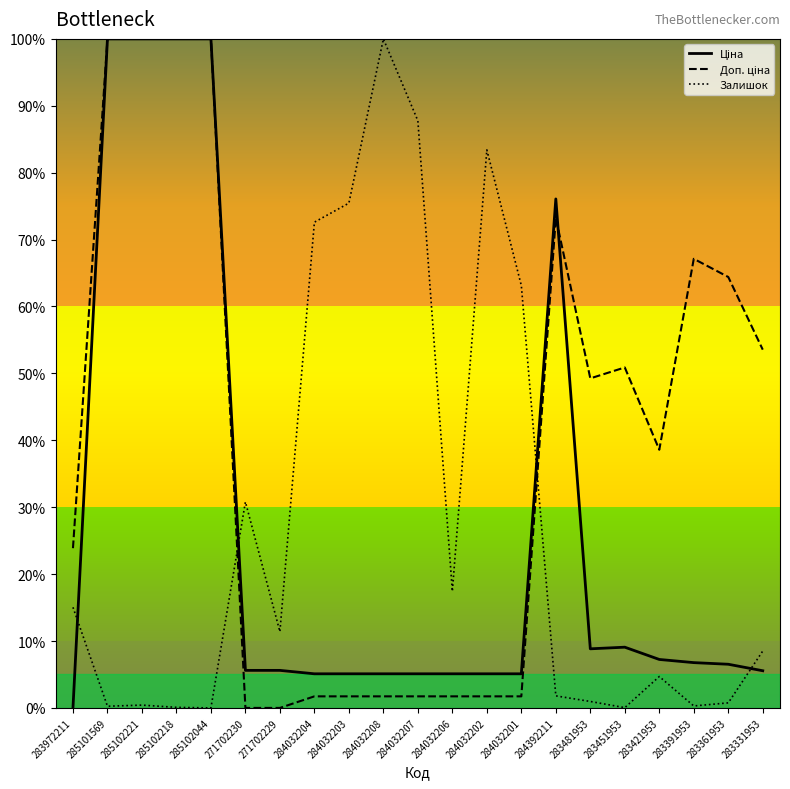

Reading left to right, transcribe all the data shown in this chart.

Ціна: 283972211=0.0	285101569=100.0	285102221=100.0	285102218=100.0	285102044=100.0	271702230=5.6	271702229=5.6	284032204=5.1	284032203=5.1	284032208=5.1	284032207=5.1	284032206=5.1	284032202=5.1	284032201=5.1	284392211=76.1	283481953=8.8	283451953=9.1	283421953=7.2	283391953=6.8	283361953=6.5	283331953=5.6
Доп. ціна: 283972211=23.9	285101569=100.0	285102221=100.0	285102218=100.0	285102044=100.0	271702230=0.0	271702229=0.0	284032204=1.7	284032203=1.7	284032208=1.7	284032207=1.7	284032206=1.7	284032202=1.7	284032201=1.7	284392211=73.3	283481953=49.3	283451953=50.9	283421953=38.6	283391953=67.1	283361953=64.4	283331953=53.5
Залишок: 283972211=15.0	285101569=0.3	285102221=0.4	285102218=0.1	285102044=0.0	271702230=30.8	271702229=11.4	284032204=72.6	284032203=75.5	284032208=100.0	284032207=87.8	284032206=17.4	284032202=83.4	284032201=63.1	284392211=1.8	283481953=1.0	283451953=0.0	283421953=4.7	283391953=0.3	283361953=0.8	283331953=8.5